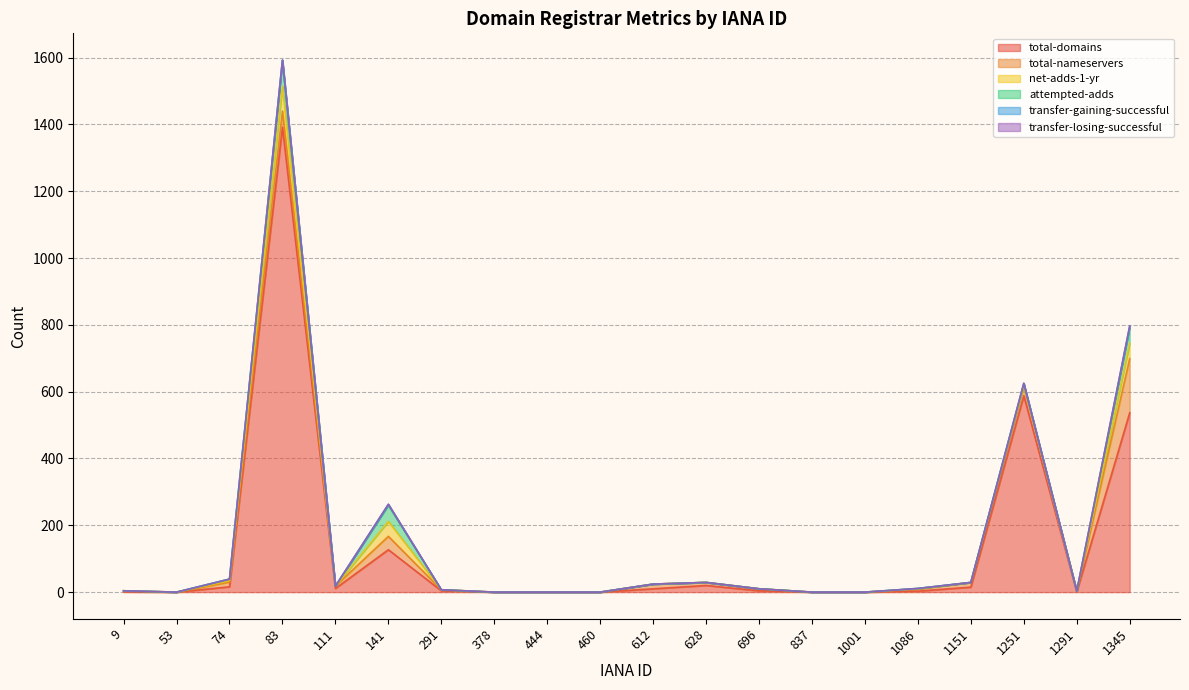

Rank the series by their maximum value, from lowest to highest.

transfer-losing-successful, transfer-gaining-successful, net-adds-1-yr, attempted-adds, total-nameservers, total-domains